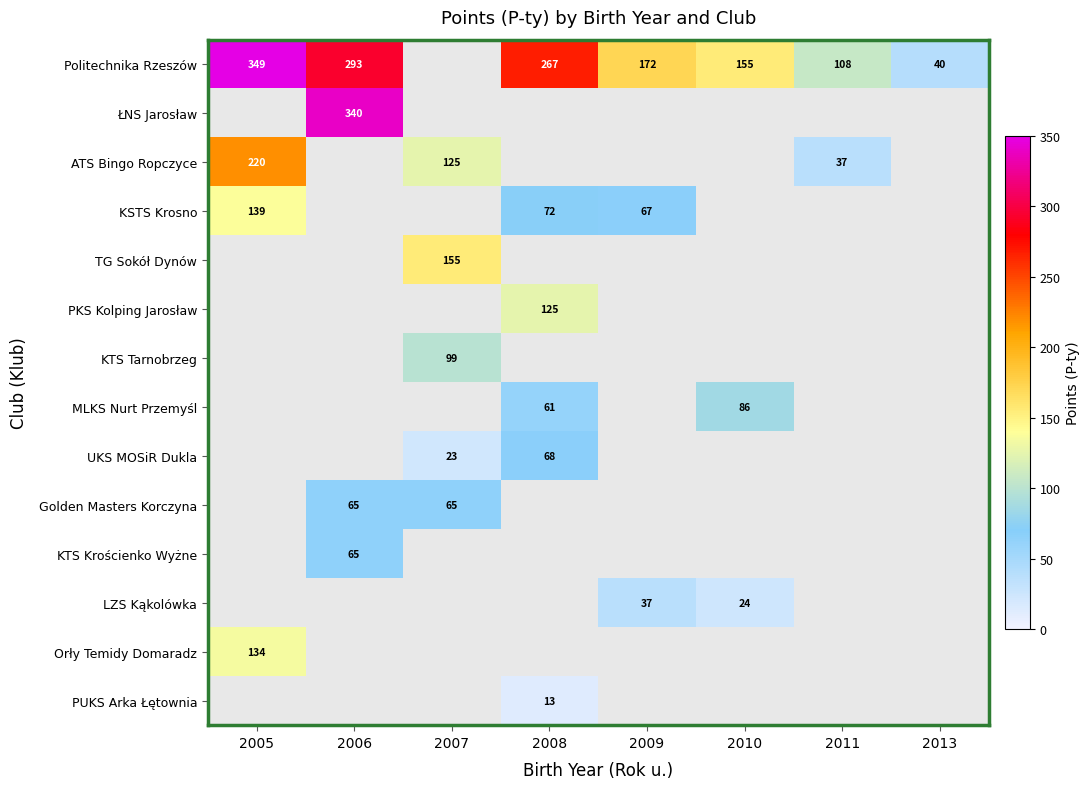

Is the value of ATS Bingo Ropczyce at 2005 greater than the value of Golden Masters Korczyna at 2006?

Yes